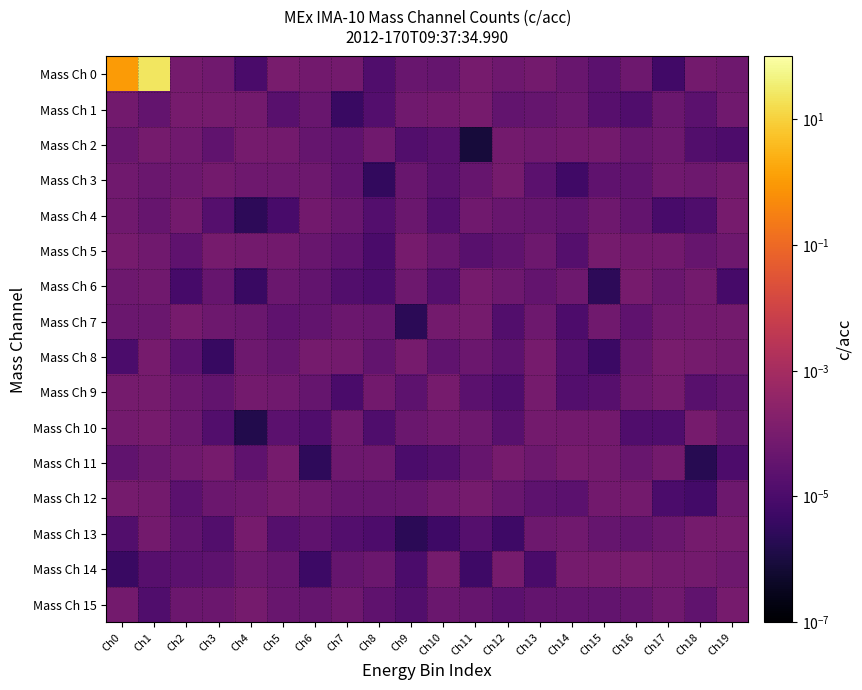

How many series are shown in this chart?

16